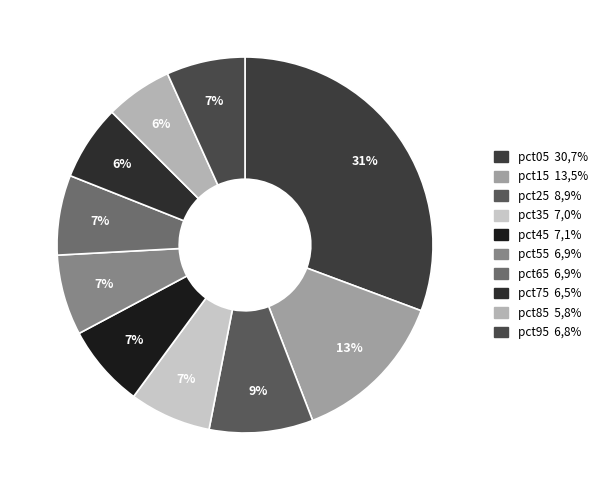

To the nearest percent, what portion does pct85 represent?

6%